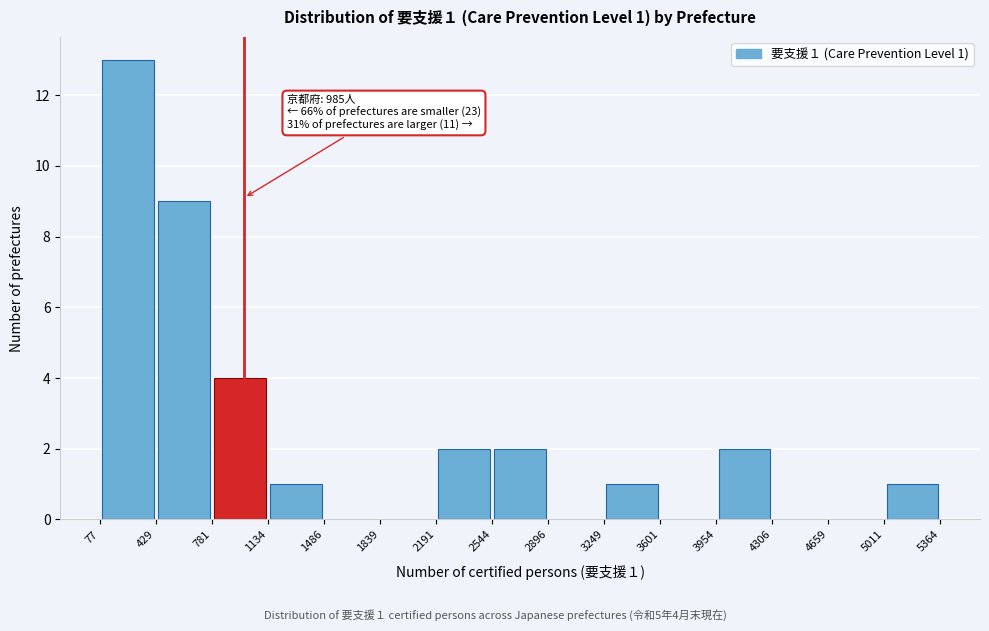

Over which range of the x-axis is the bar tallest?

77 to 429